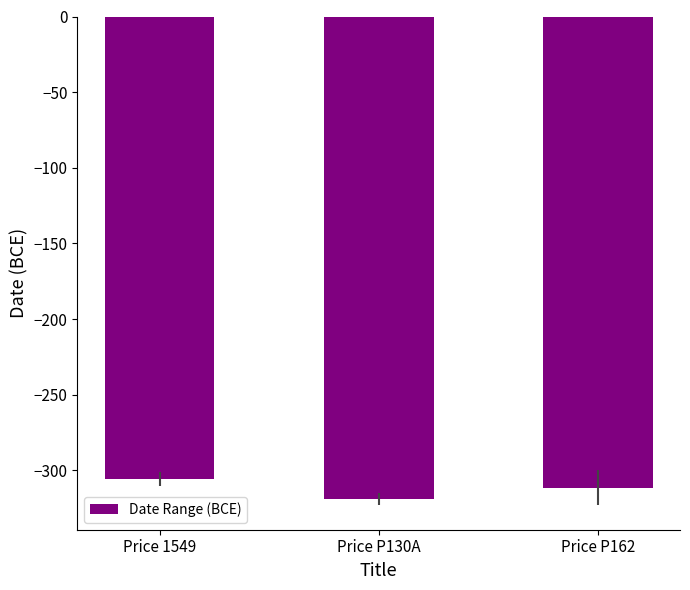

What is the difference between the maximum and minimum values?

13.5